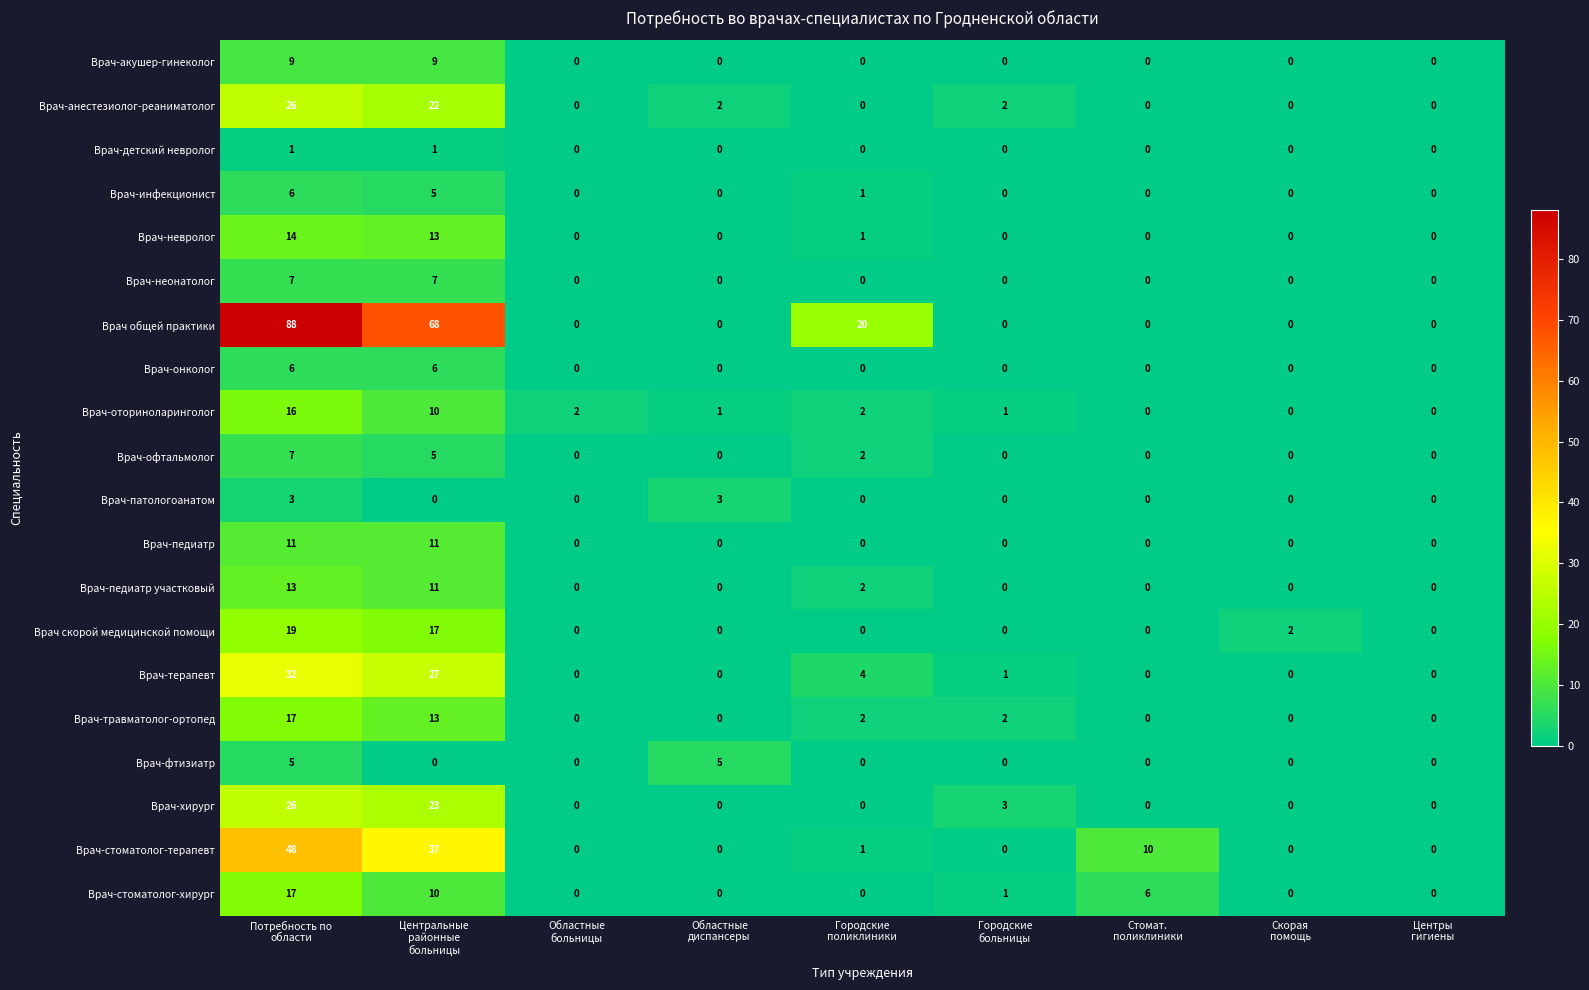

At how many categories does at least one series exceed 64?

2